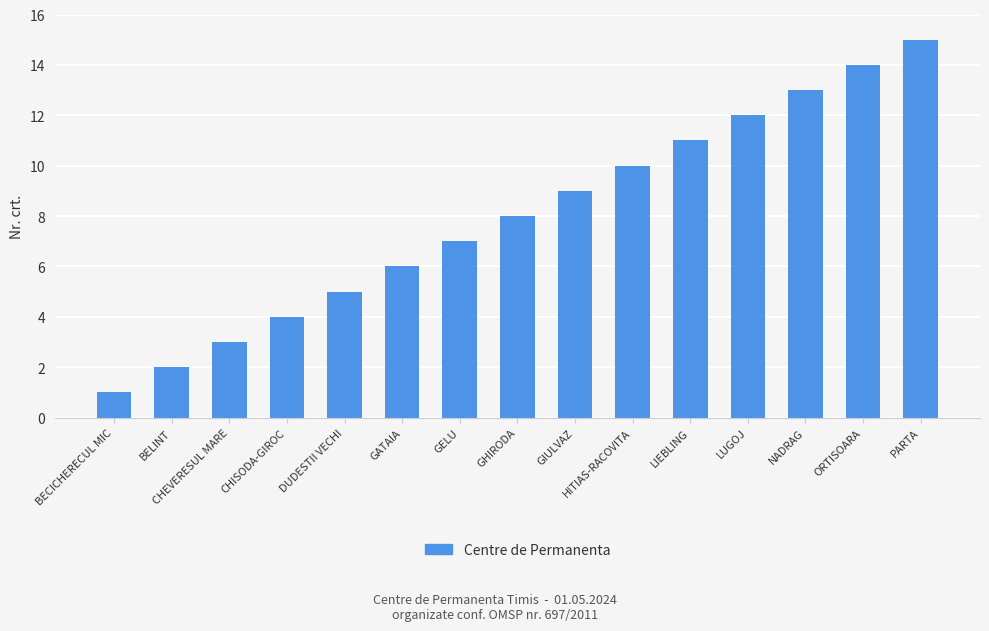

The value at HITIAS-RACOVITA is 15. True or false?

False